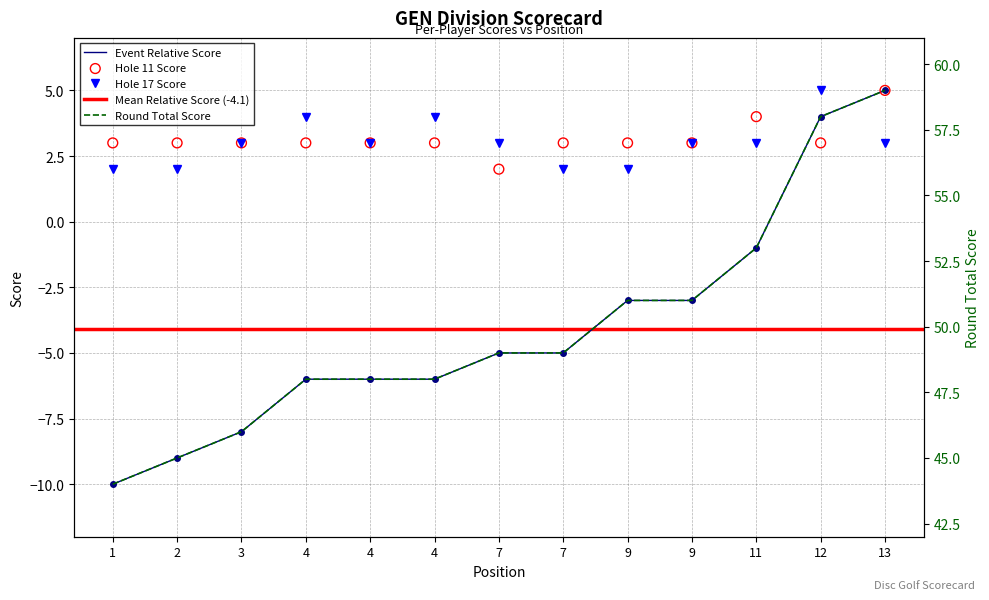

Is the value of hole_17 at 7 greater than the value of event_total_score at 11?

Yes